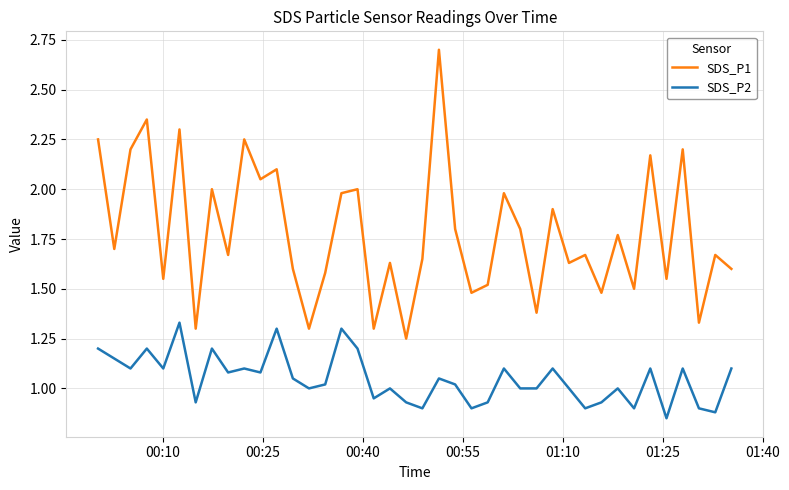

List the series in order of their overall mean, lowest first.

SDS_P2, SDS_P1